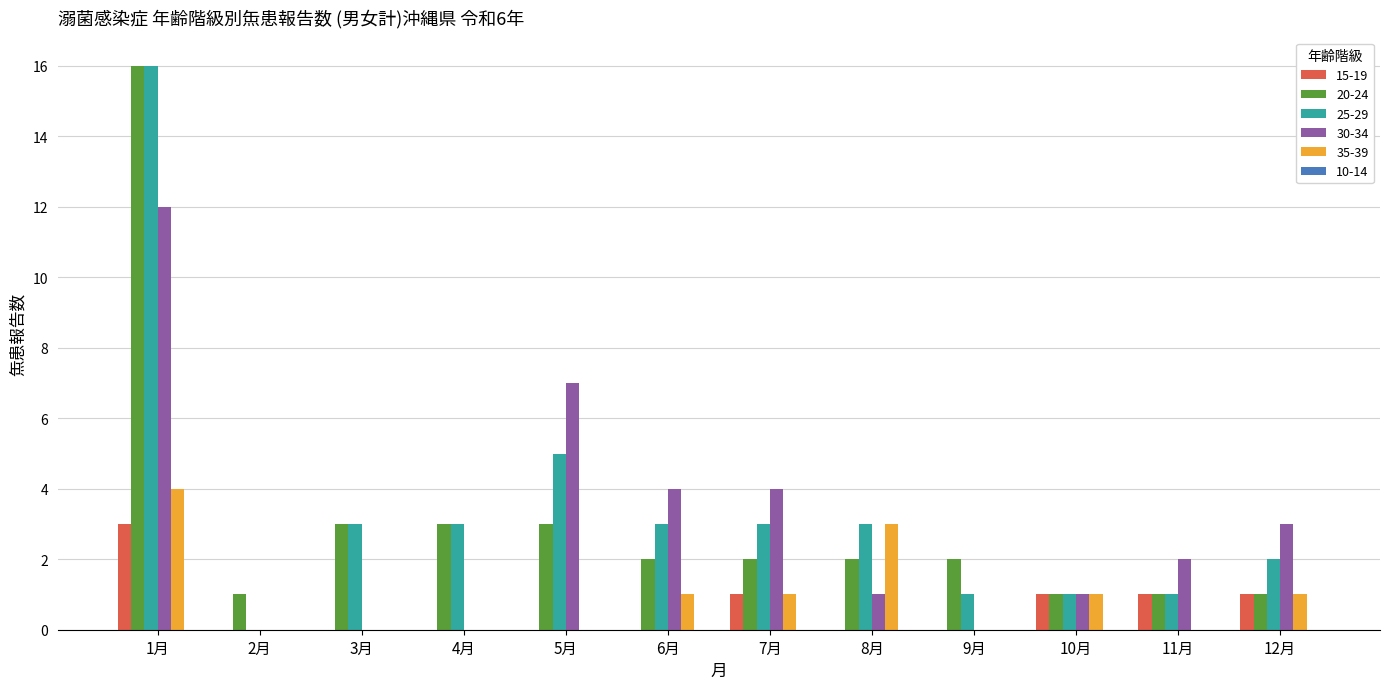

Is it true that 15-19 equals 0 at 11月?

False